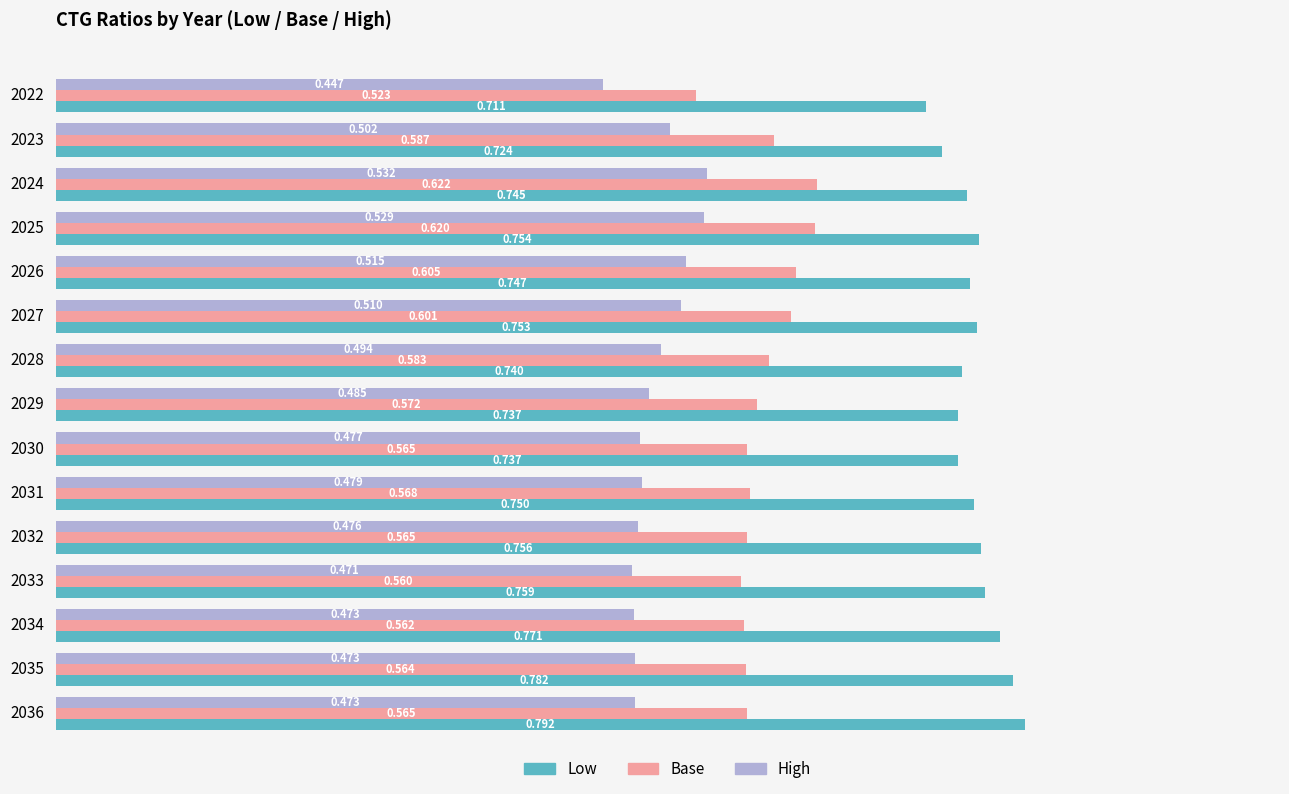

Which series has the largest total across all categories?

Low